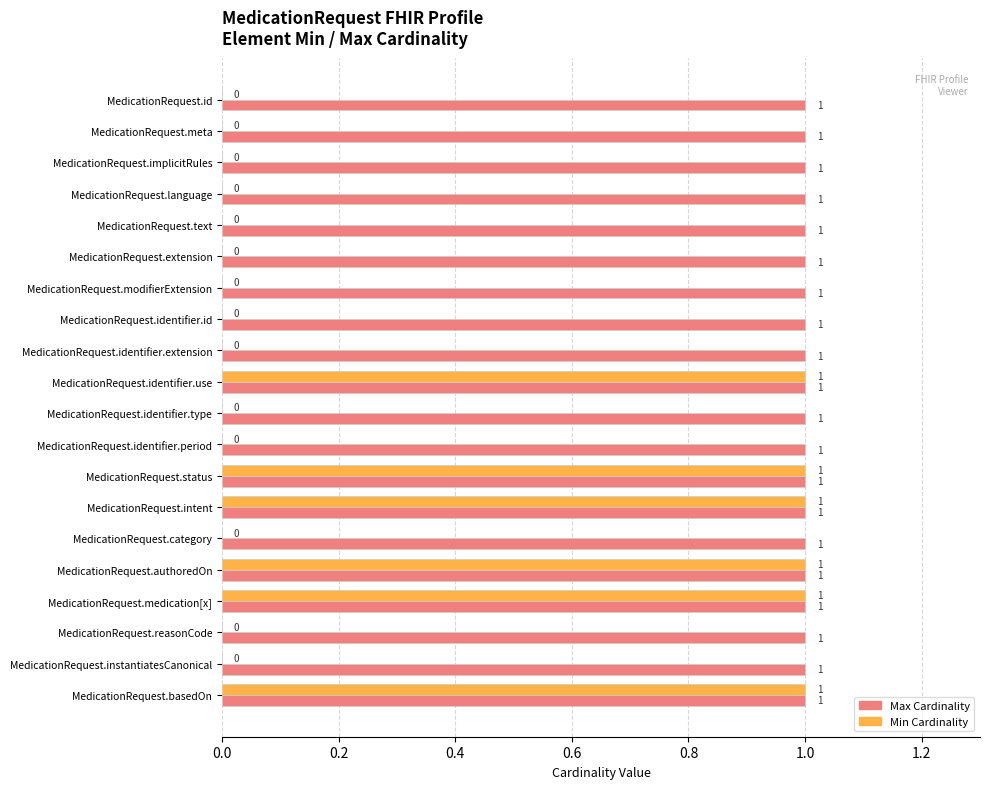

The Max series shows 0.6 at 0.4. True or false?

False